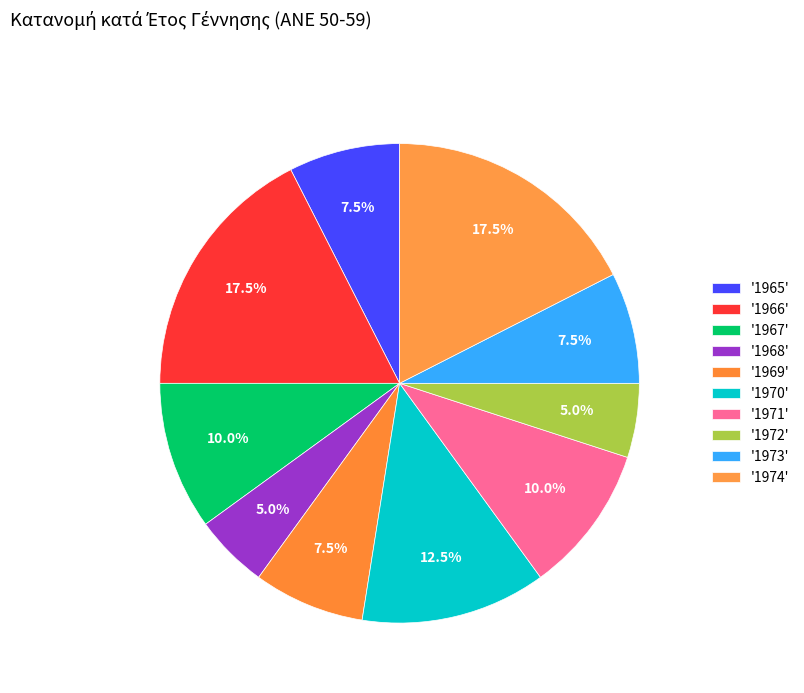

How many slices are in this pie chart?

10